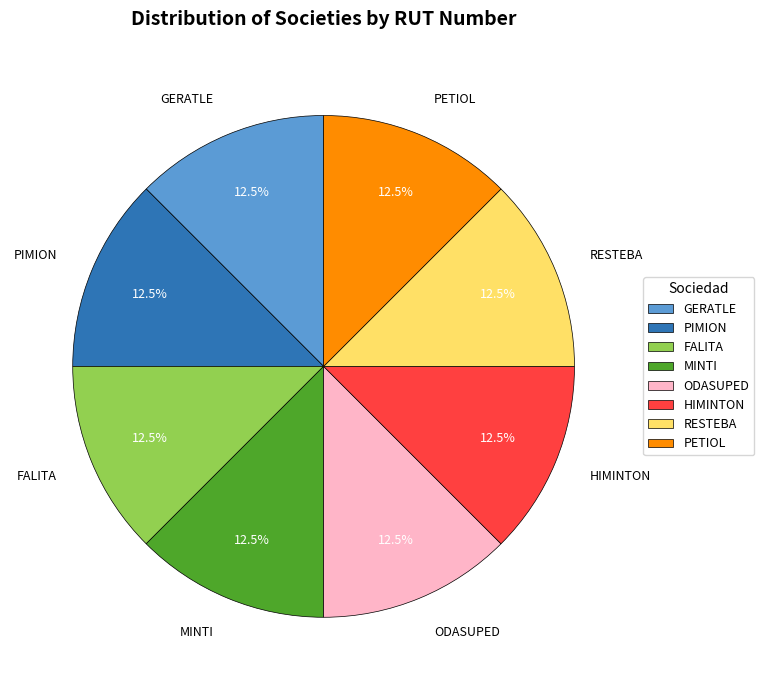

Does MINTI represent more than half of the total?

No